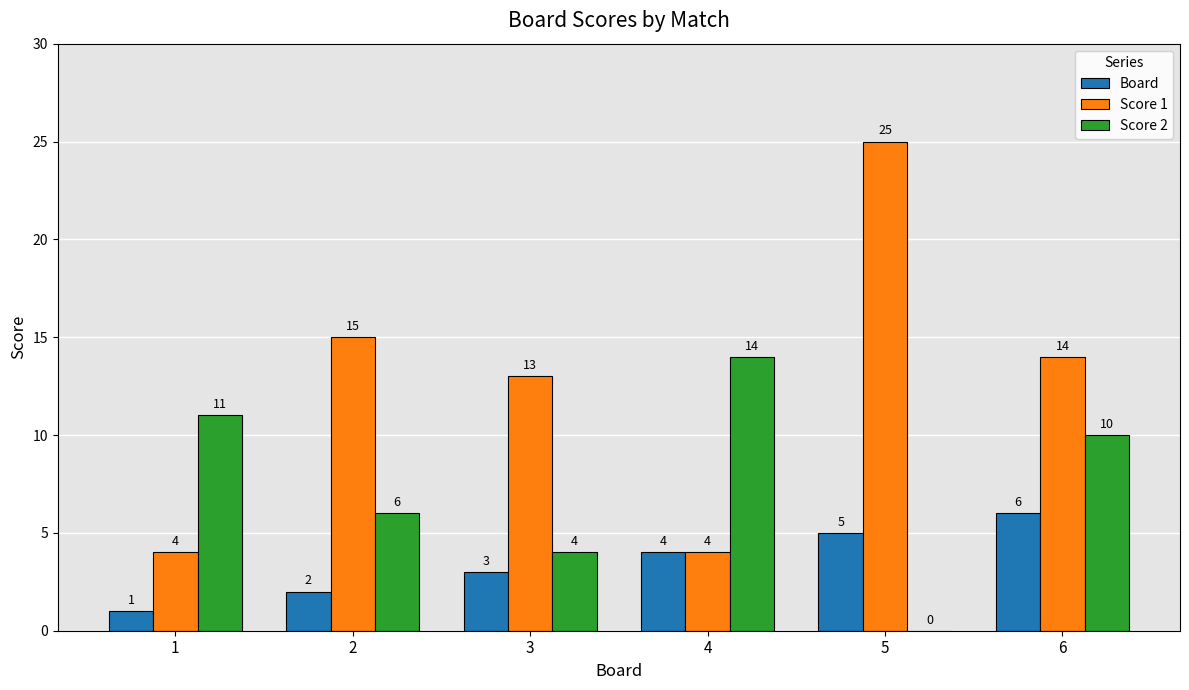

True or false: Board has a value of 3 at 3.

True